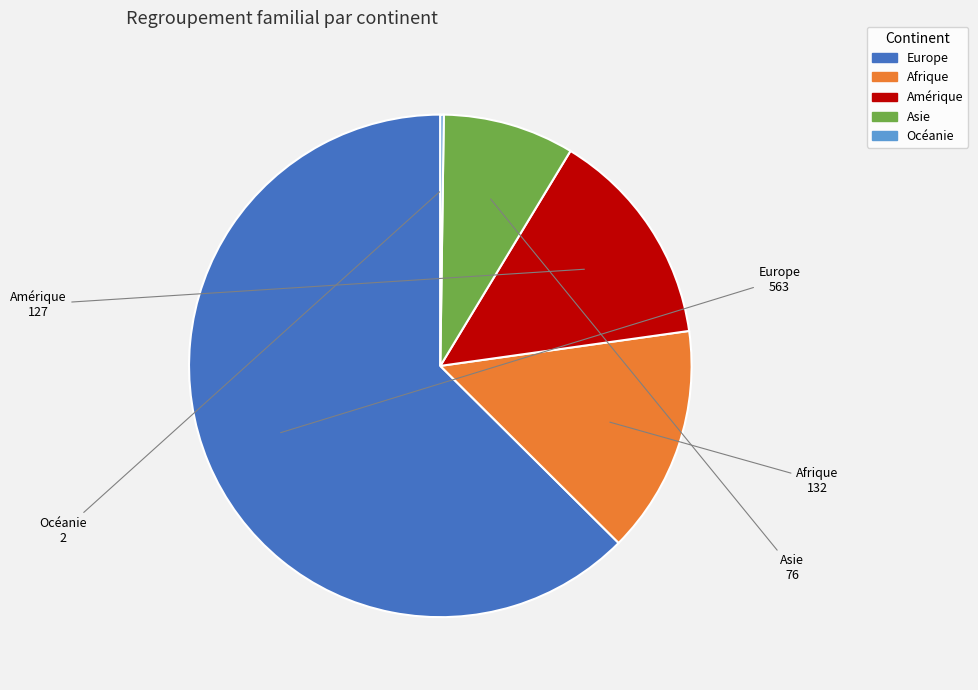

Which category has the biggest portion of the pie?

Europe